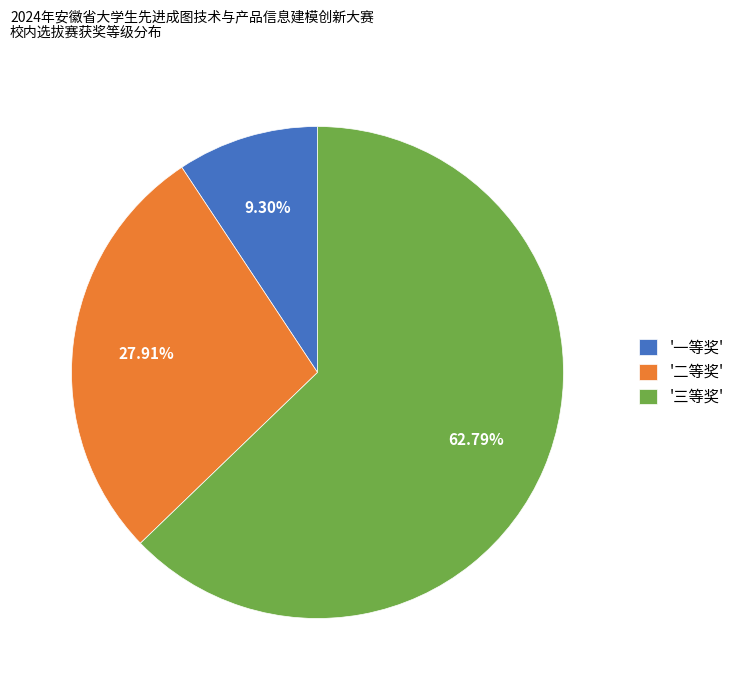

Which slice is the smallest?

'一等奖'